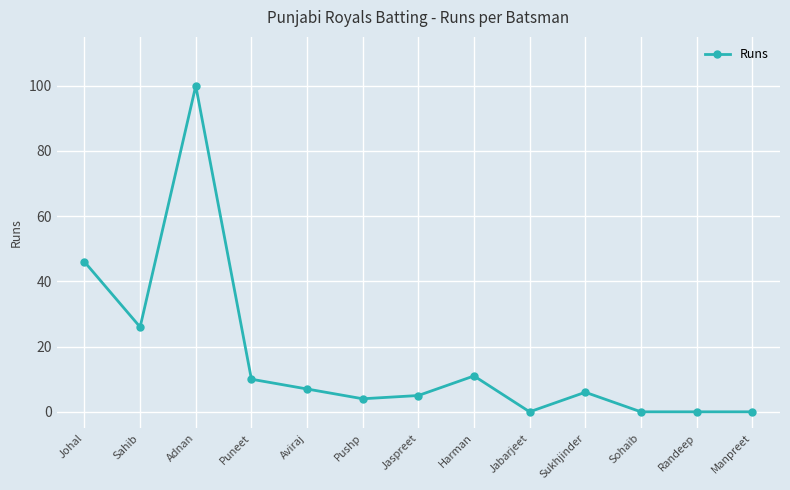

Reading left to right, extract all data points from this chart.

Johal=46	Sahib=26	Adnan=100	Puneet=10	Aviraj=7	Pushp=4	Jaspreet=5	Harman=11	Jabarjeet=0	Sukhjinder=6	Sohaib=0	Randeep=0	Manpreet=0